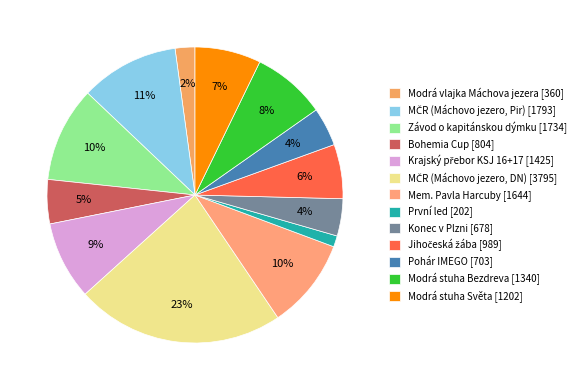

How many segments does this pie chart have?

13